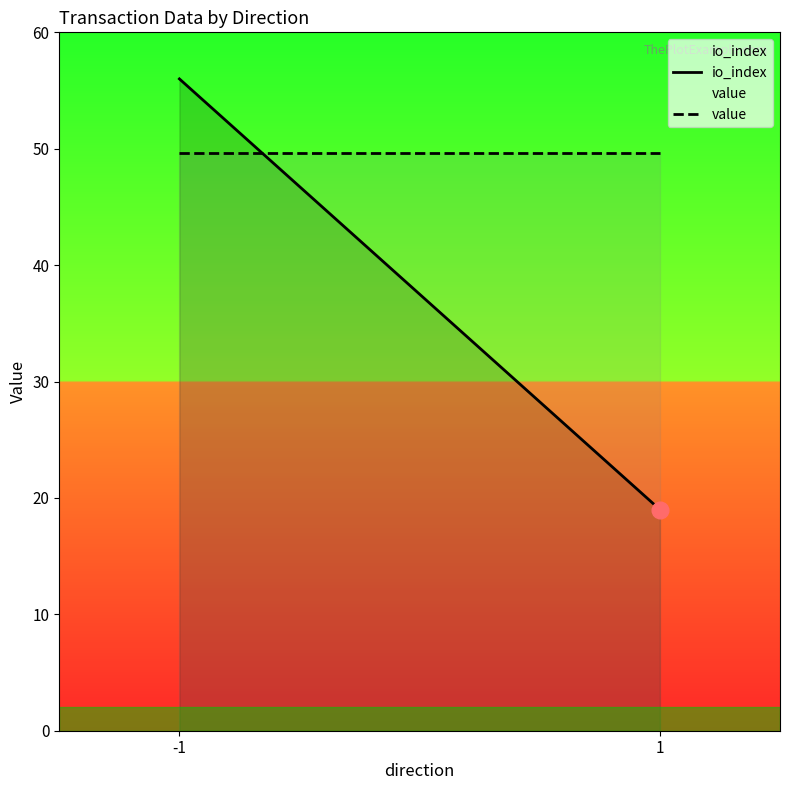

What is the lowest value of the value series?

49.6